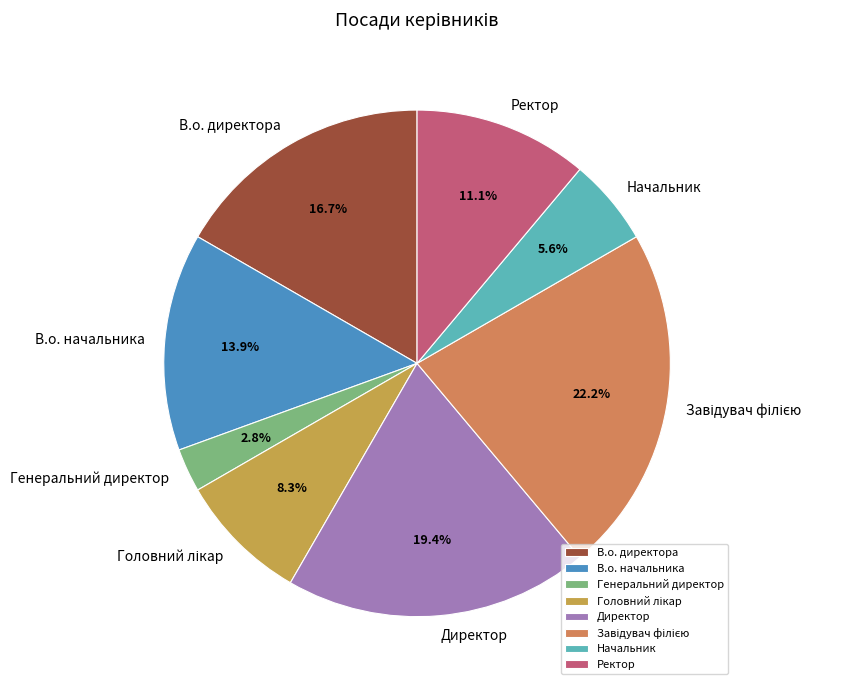

Which category has the smallest portion of the pie?

Генеральний директор